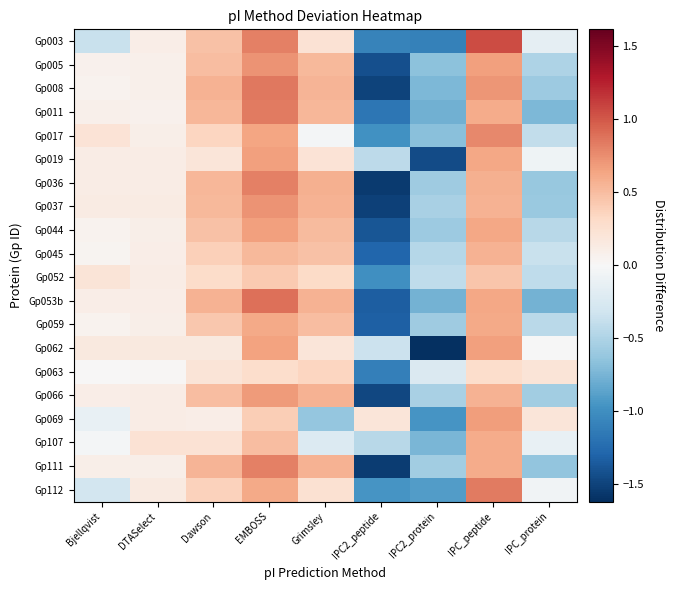

At IPC_protein, list the series in order from smallest to largest.

Gp053b, Gp011, Gp111, Gp036, Gp037, Gp008, Gp066, Gp005, Gp044, Gp059, Gp052, Gp017, Gp045, Gp003, Gp107, Gp019, Gp112, Gp062, Gp069, Gp063